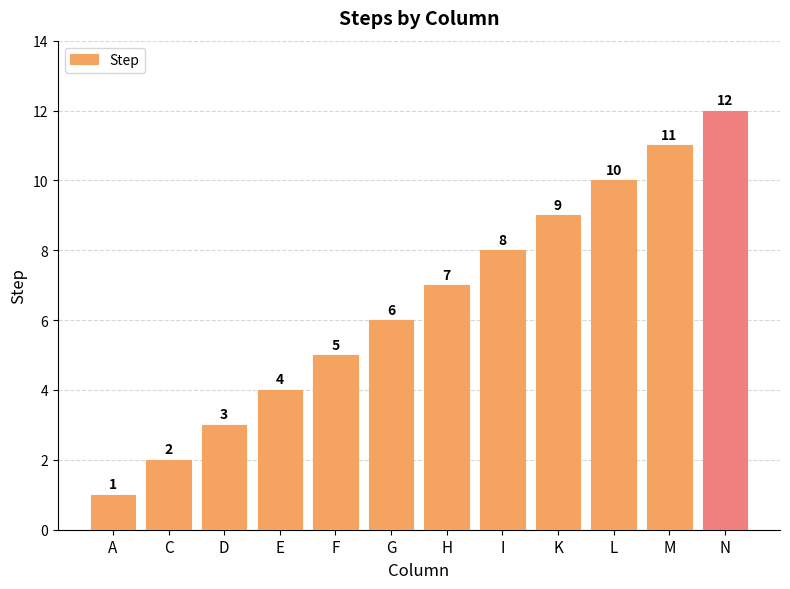

At which category does the chart reach its minimum across all series?

A